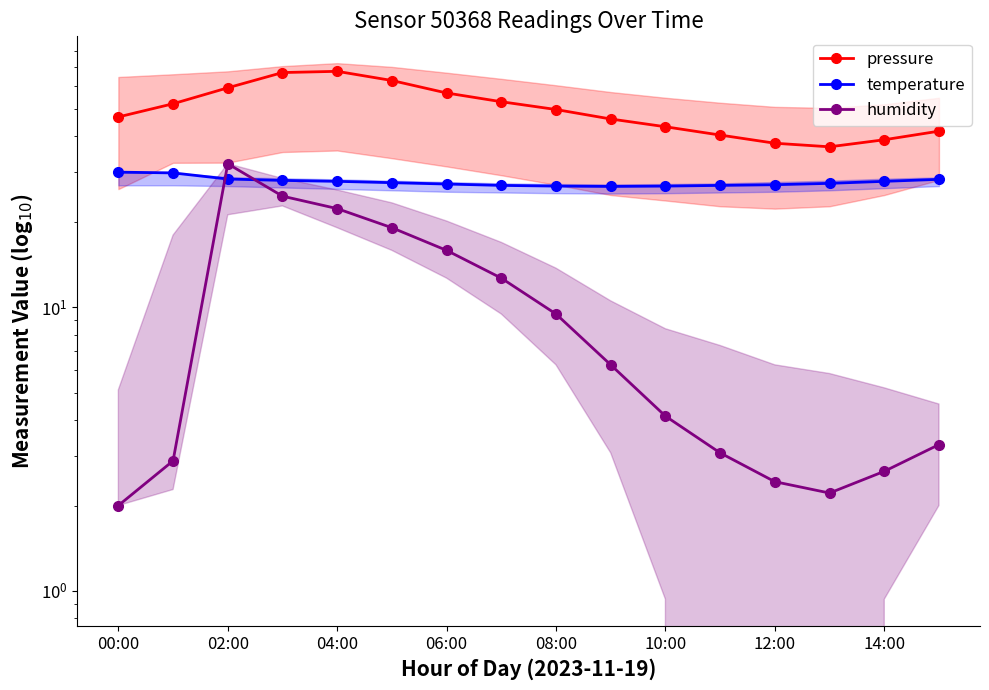

At which label does temperature first exceed 27?

00:00